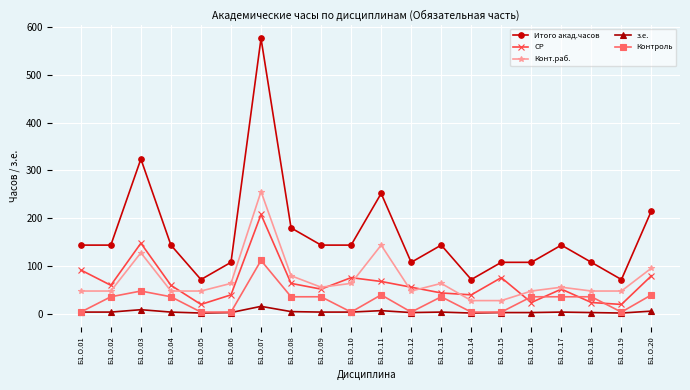

What is the spread (max minus min) of values at Б1.О.14?

70